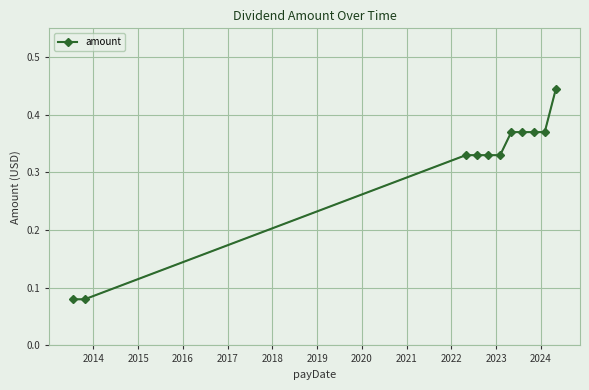

What is the sum of all values?

3.4